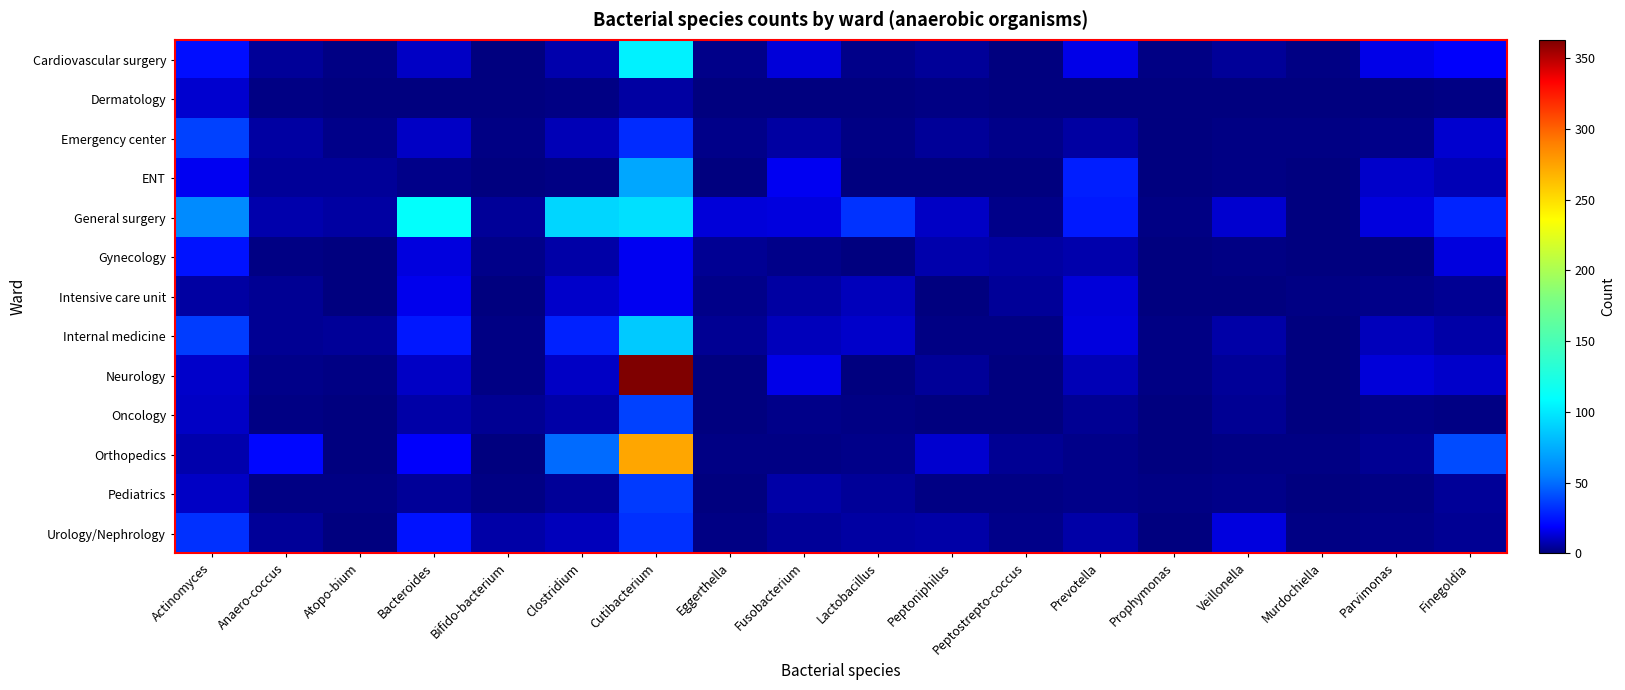

Which has a higher value, Bifido-bacterium or Clostridium?

Clostridium